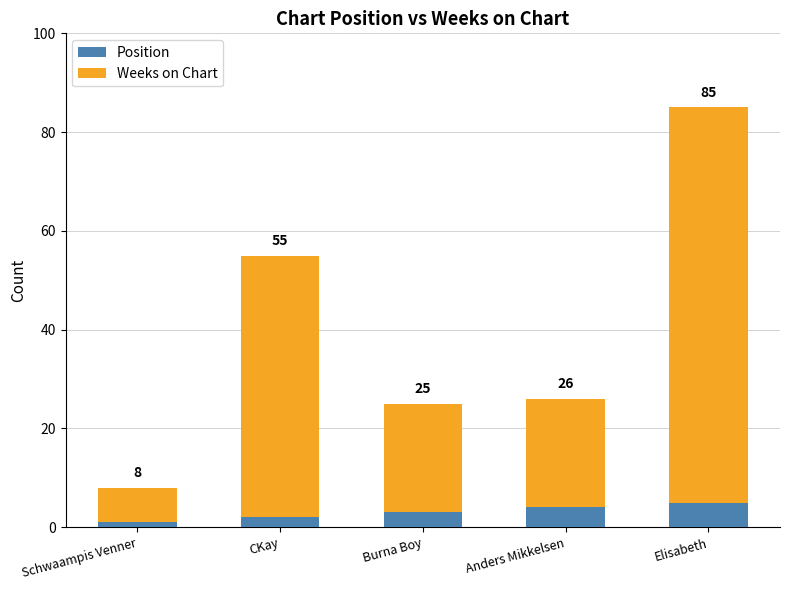

What are all the series names shown in the legend?

Position, Weeks on Chart